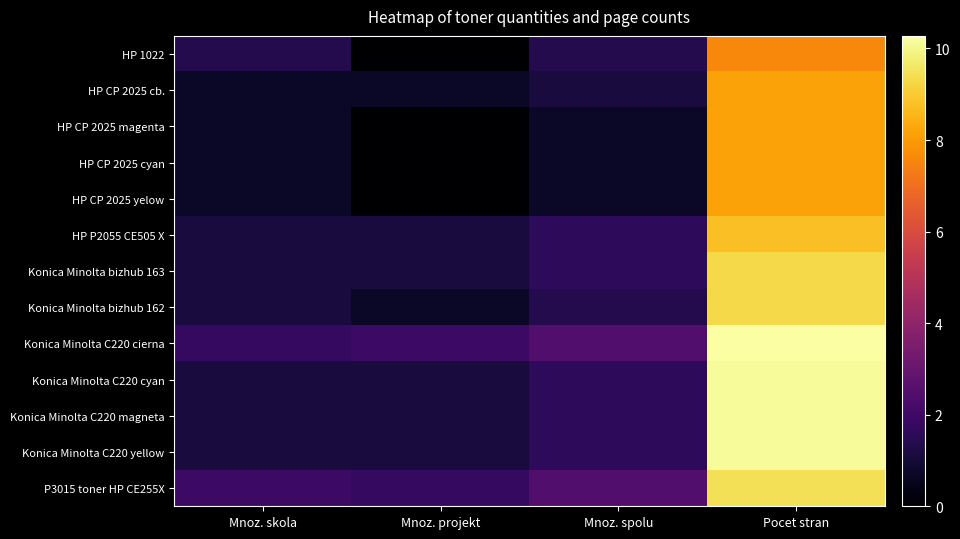

Which series has the largest range (max minus min)?

Konica Minolta C220 cyan